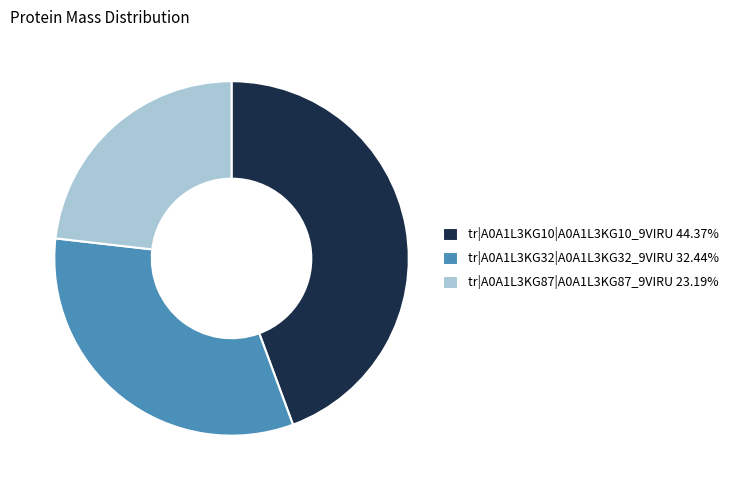

Approximately how many times larger is the value at tr|A0A1L3KG32|A0A1L3KG32_9VIRU 32.44% compared to tr|A0A1L3KG87|A0A1L3KG87_9VIRU 23.19%?

1.4